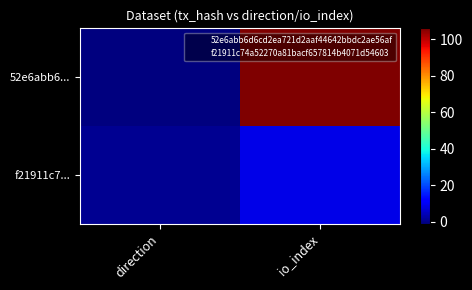

What is the spread (max minus min) of values at direction?

2